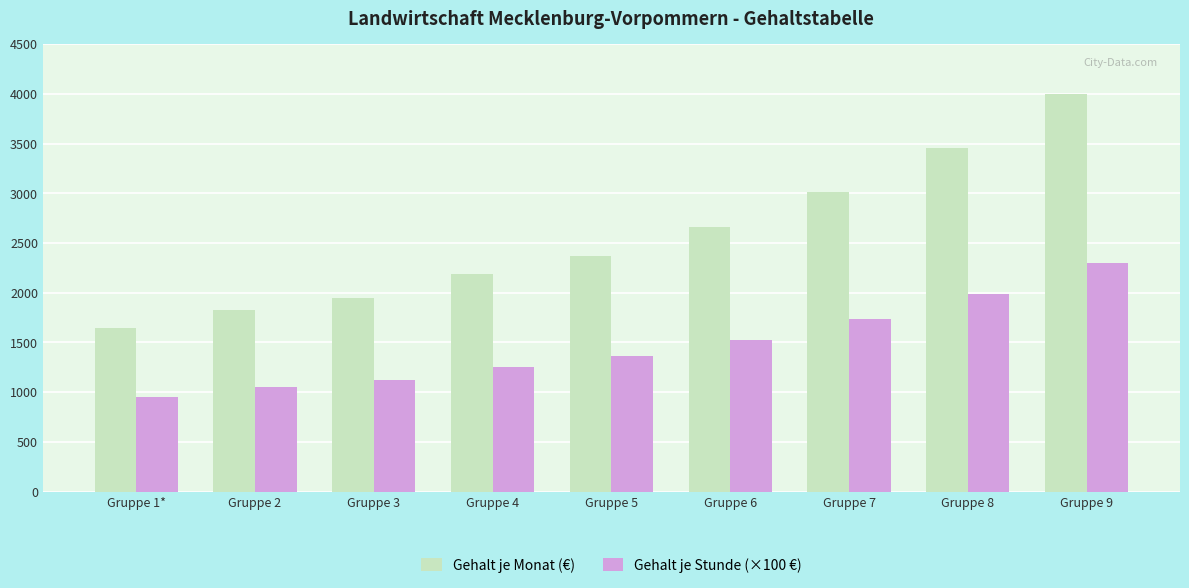

What is the difference between the maximum and minimum values in the Gehalt je Stunde (×100 €) series?

1352.0